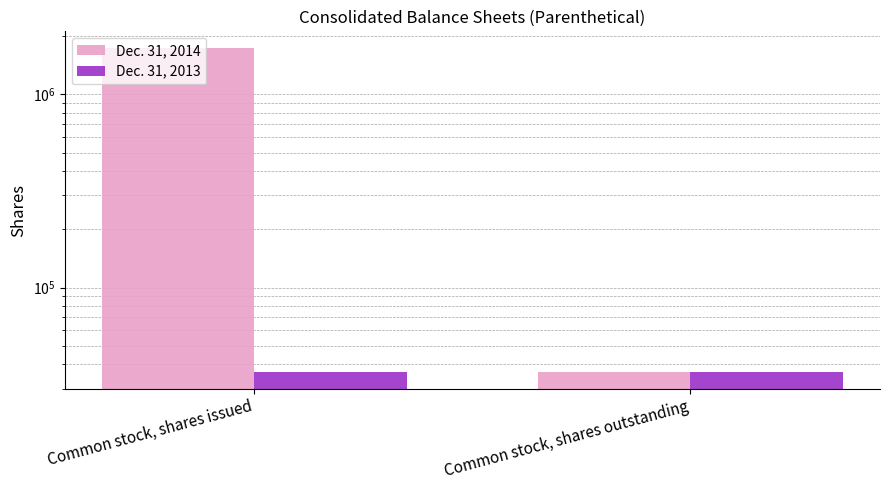

Reading left to right, transcribe all the data shown in this chart.

Dec. 31, 2014: Common stock, shares issued=1747077	Common stock, shares outstanding=36361
Dec. 31, 2013: Common stock, shares issued=36361	Common stock, shares outstanding=36361